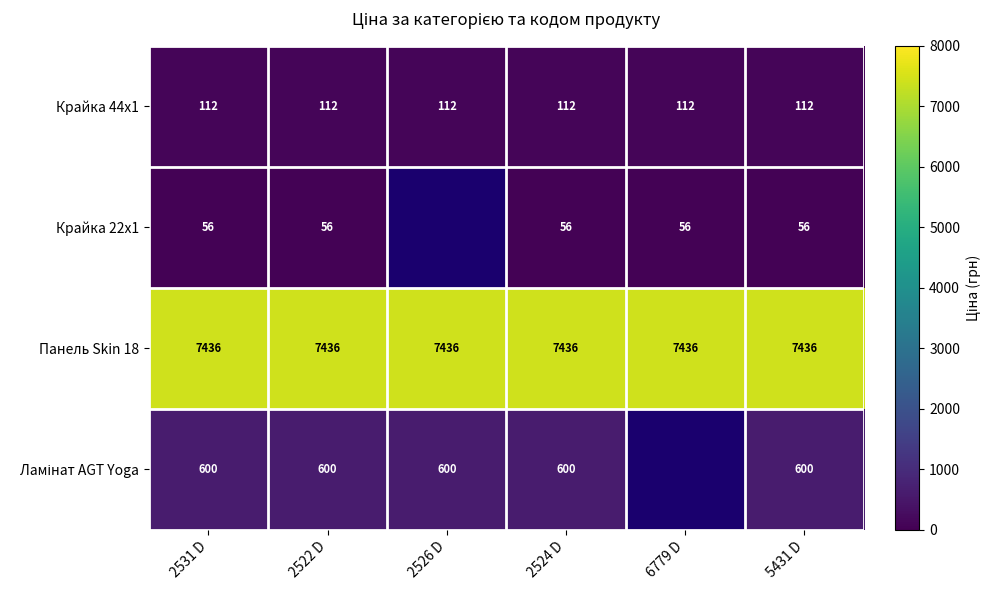

Read the Панель Skin 18 value at 2526 D.

7436.2